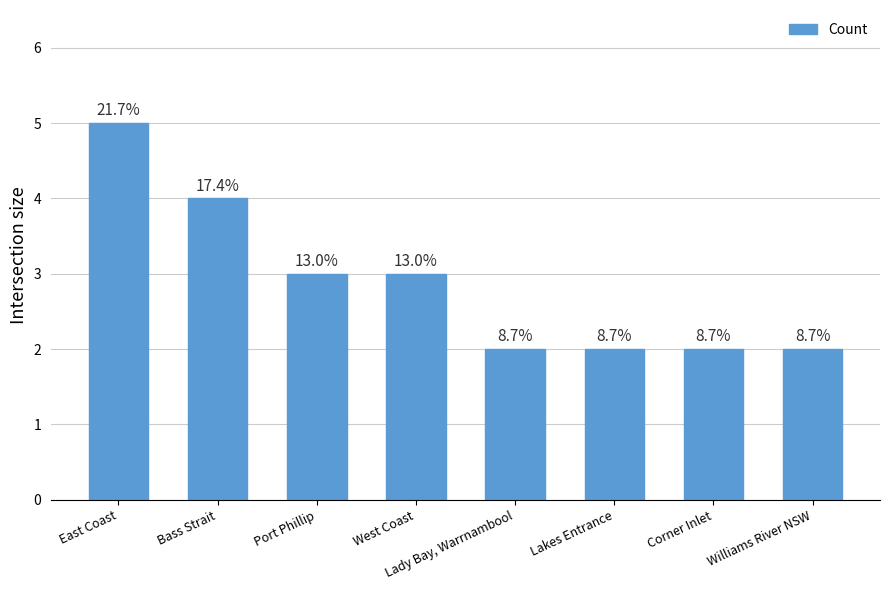

Count the values in the range 2 to 4.

7